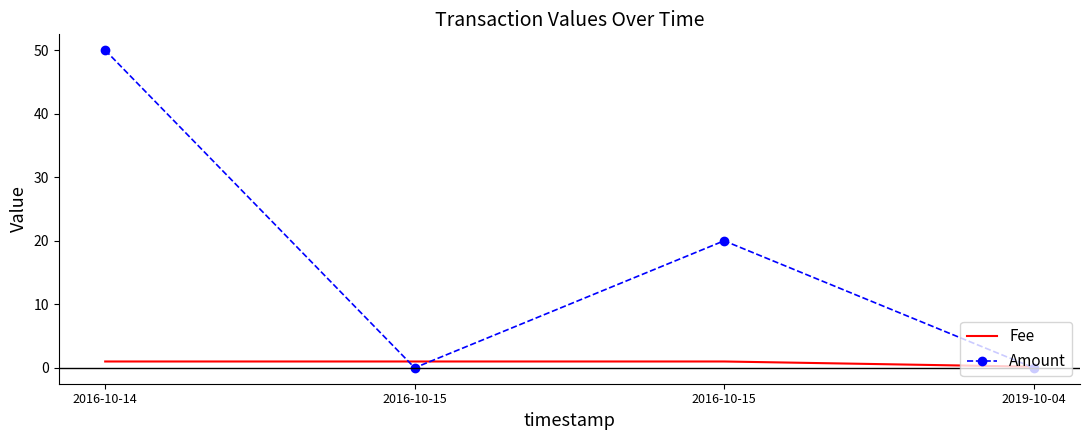

What is the label of the 1st point from the right?

2019-10-04